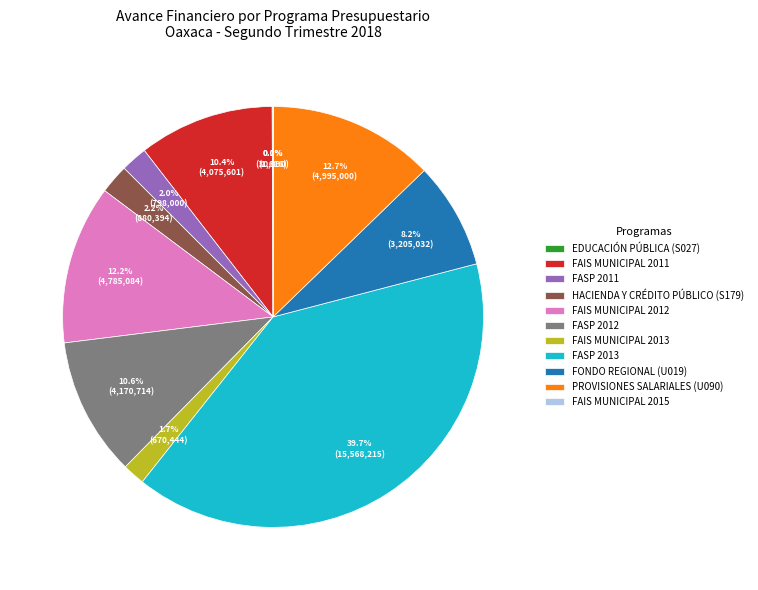

What percentage is the FAIS MUNICIPAL 2011 slice, to the nearest percent?

10%